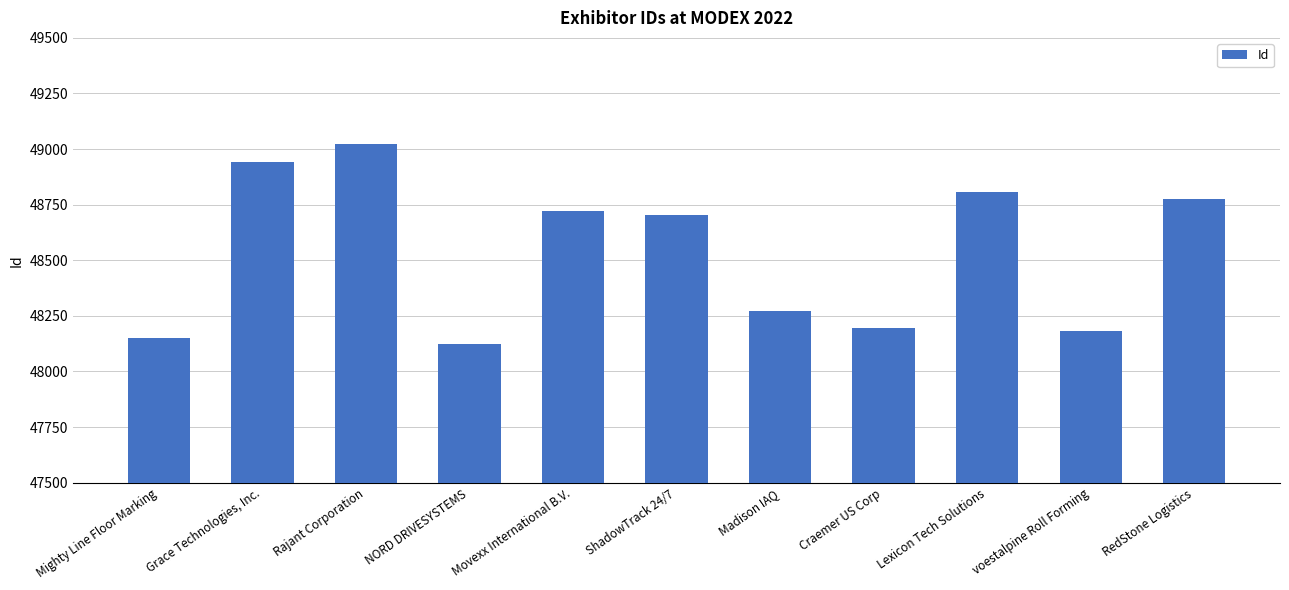

Read the value at Grace Technologies, Inc..

48944